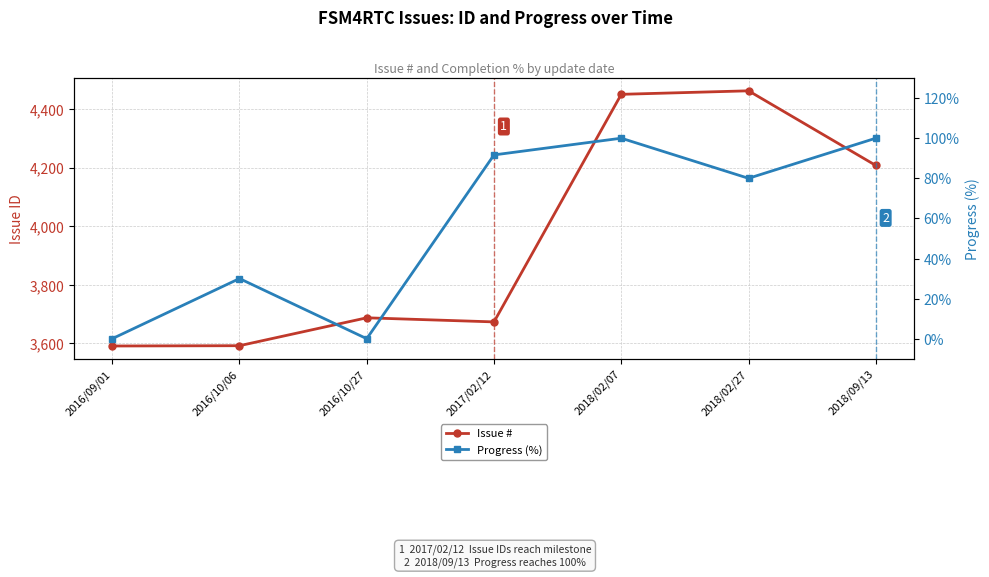

List the series in order of their peak value, highest first.

Issue #, Progress (%)